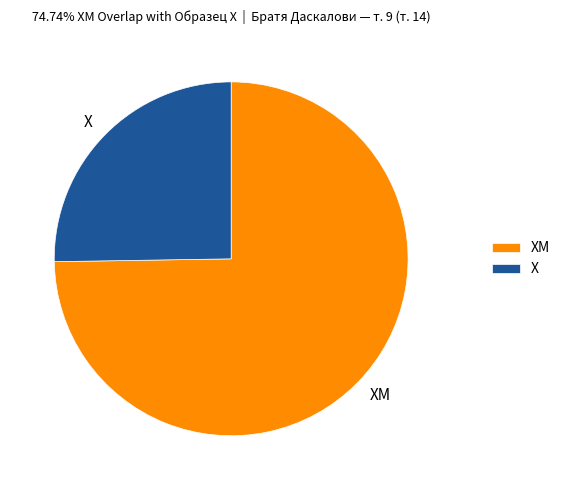

Is the sum of Х and ХМ greater than half?

Yes